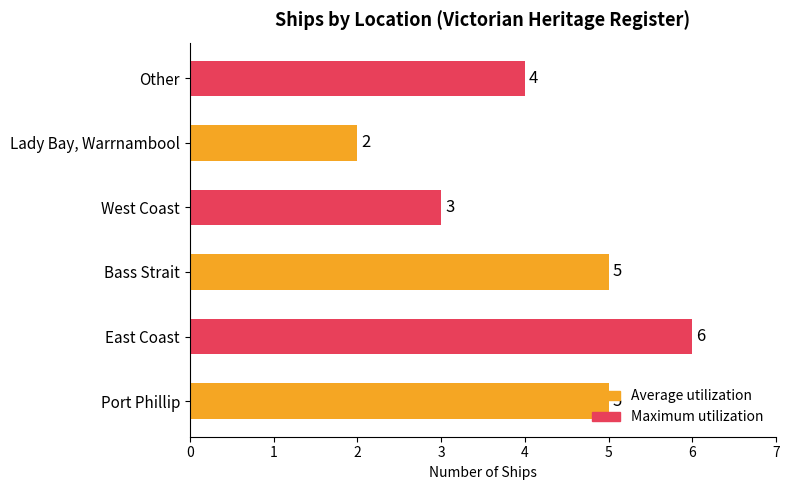

Between Other and Port Phillip, which is larger?

Port Phillip